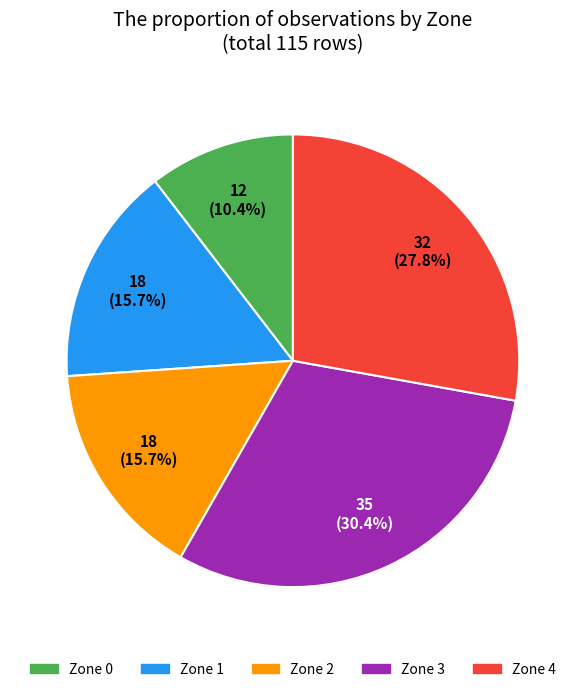

Count the number of slices in the pie.

5